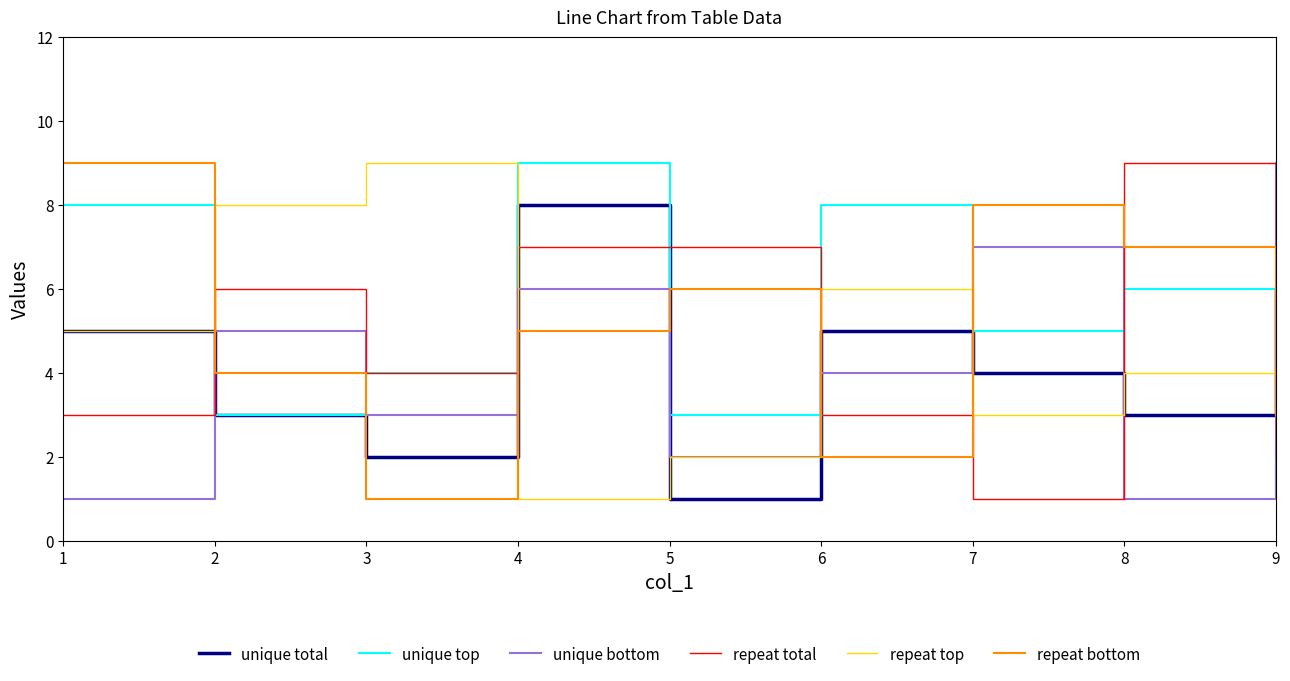

At 9, list the series in order from largest to smallest.

unique bottom, repeat top, unique total, repeat bottom, repeat total, unique top